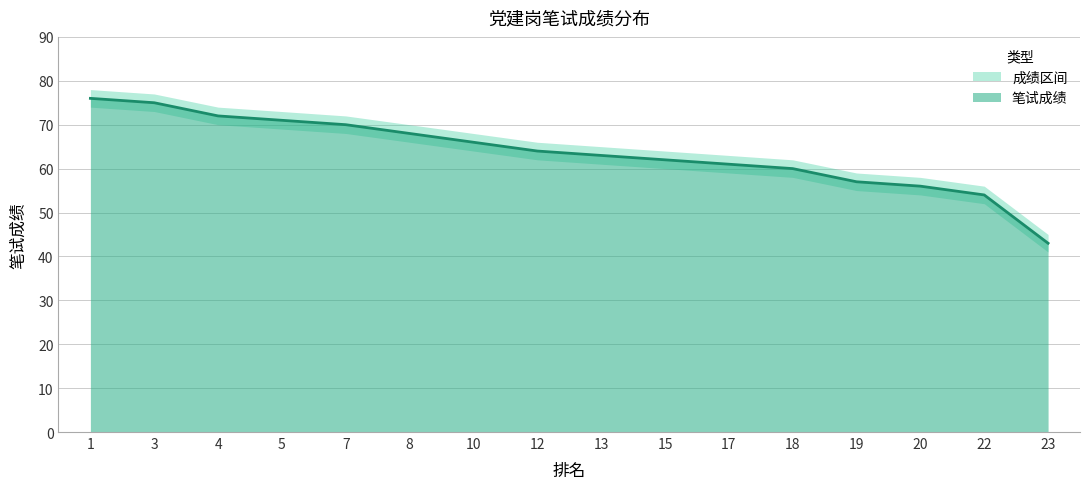

What is the value of the 笔试成绩 point at the 15th from the left?

54